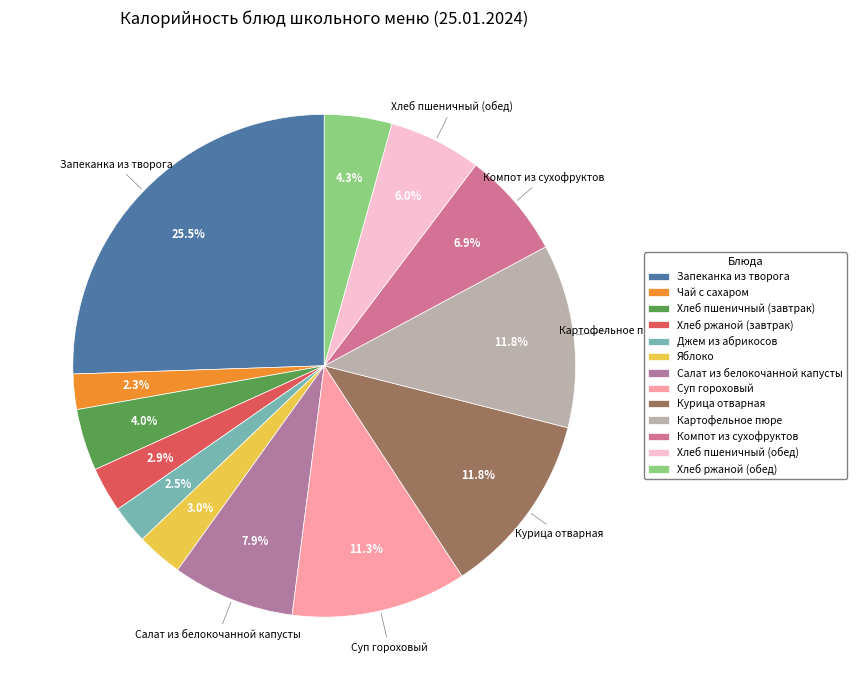

Count the number of slices in the pie.

13